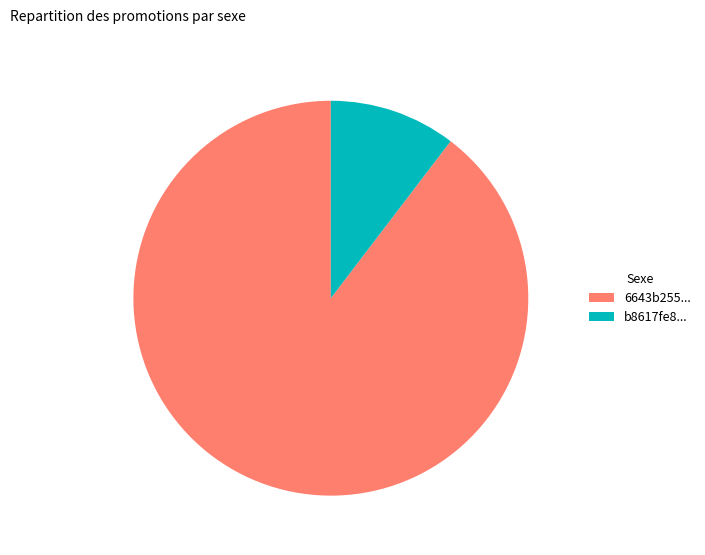

How many segments does this pie chart have?

2